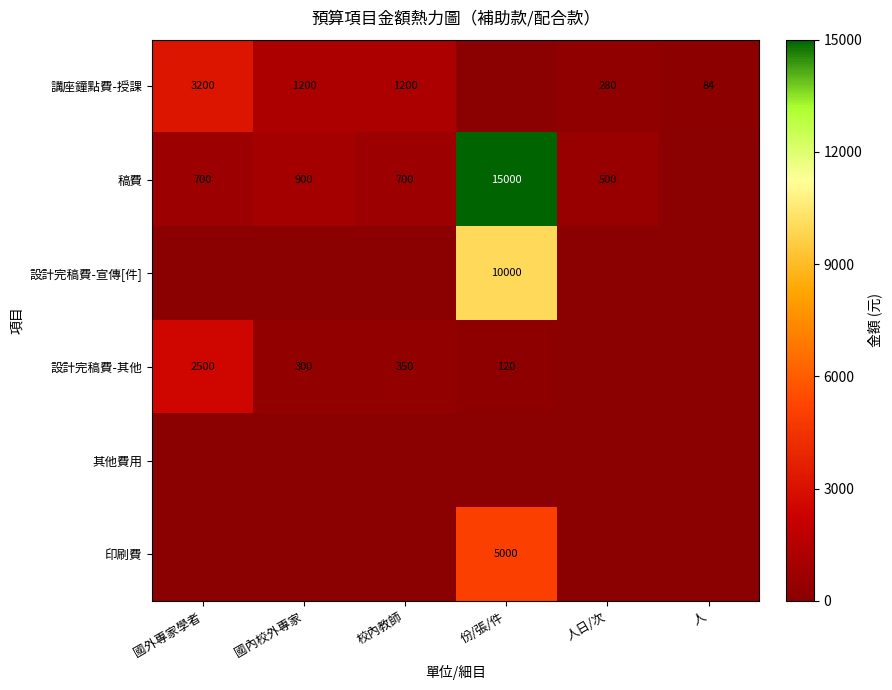

True or false: 設計完稿費-宣傳[件] has a value of 10000 at 份/張/件.

True